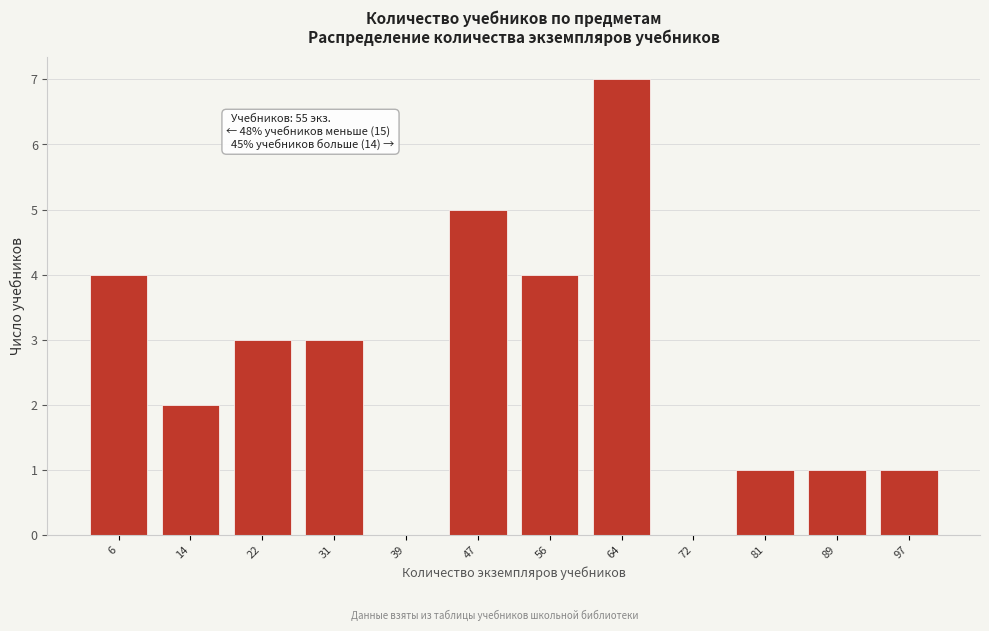

Reading right to left, extract all data points from this chart.

97=1	89=1	81=1	72=0	64=7	56=4	47=5	39=0	31=3	22=3	14=2	6=4